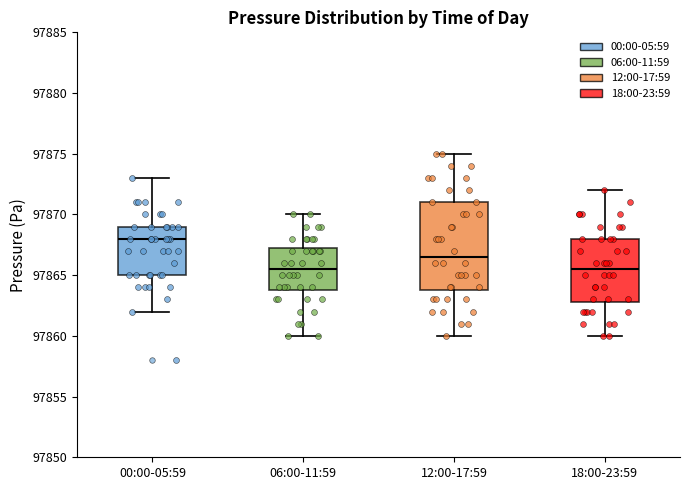

Which box is the tallest, from its lower edge to its upper edge?

12:00-17:59